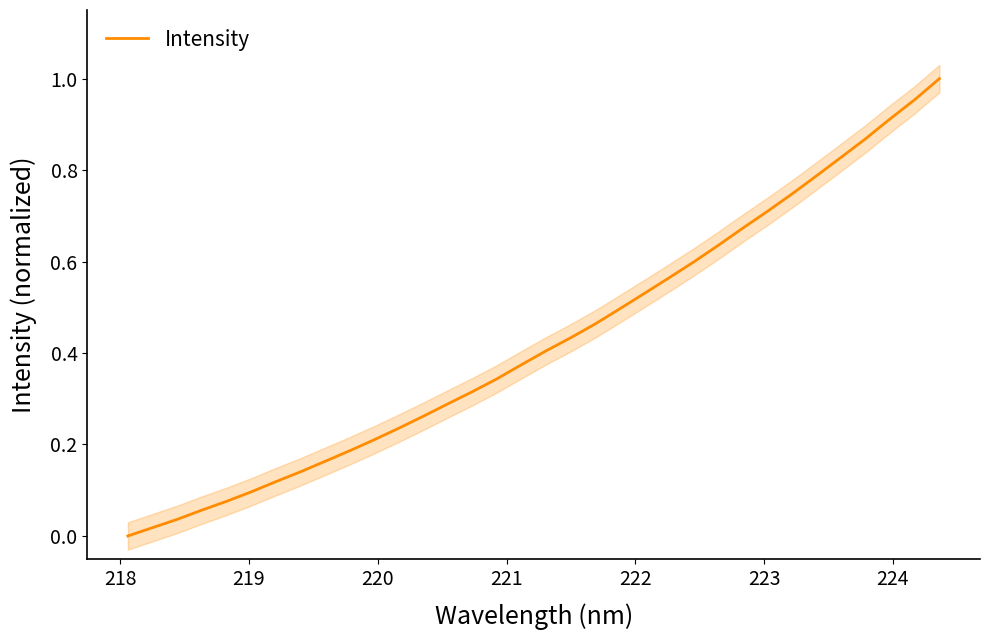

What is the value of the 28th point from the left?

0.7